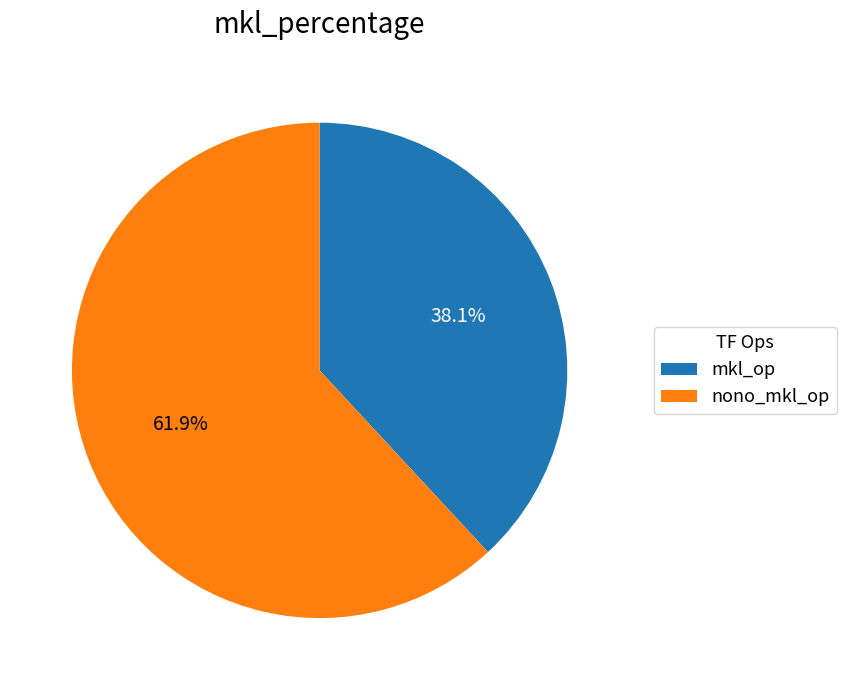

How many slices are in this pie chart?

2